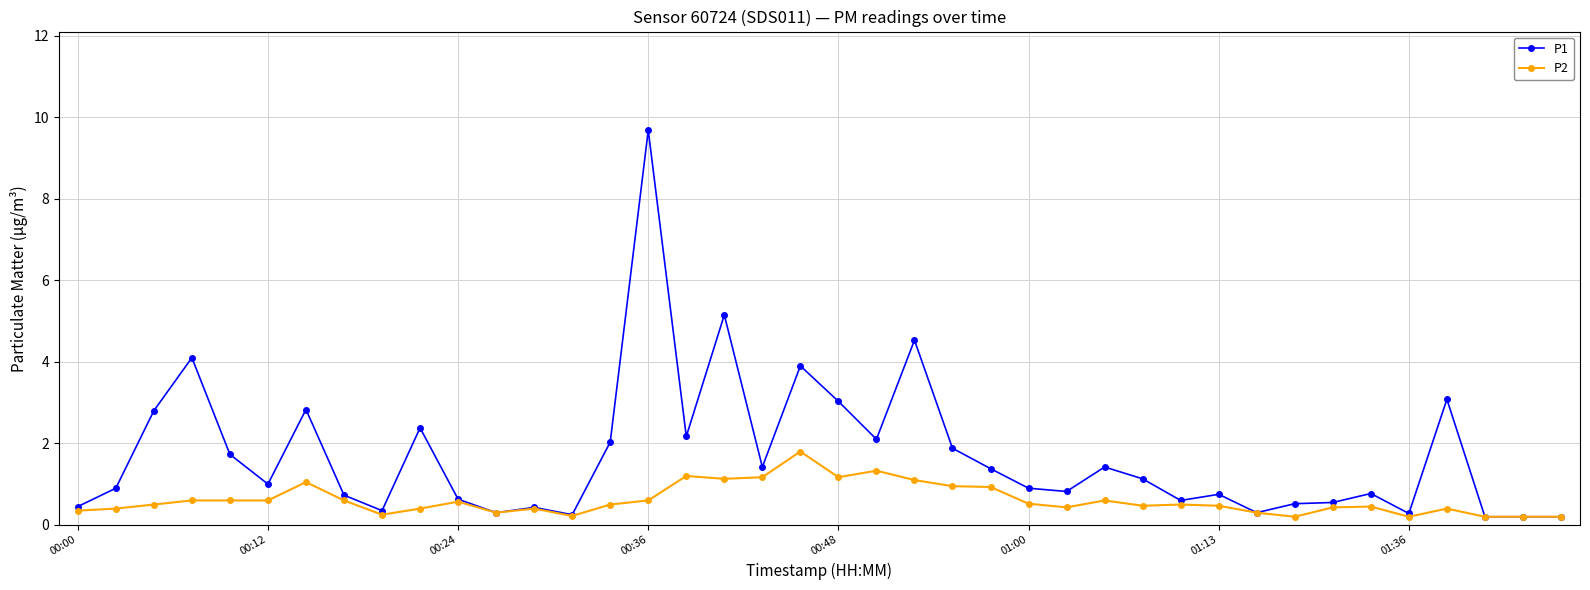

Which series has the largest range (max minus min)?

P1